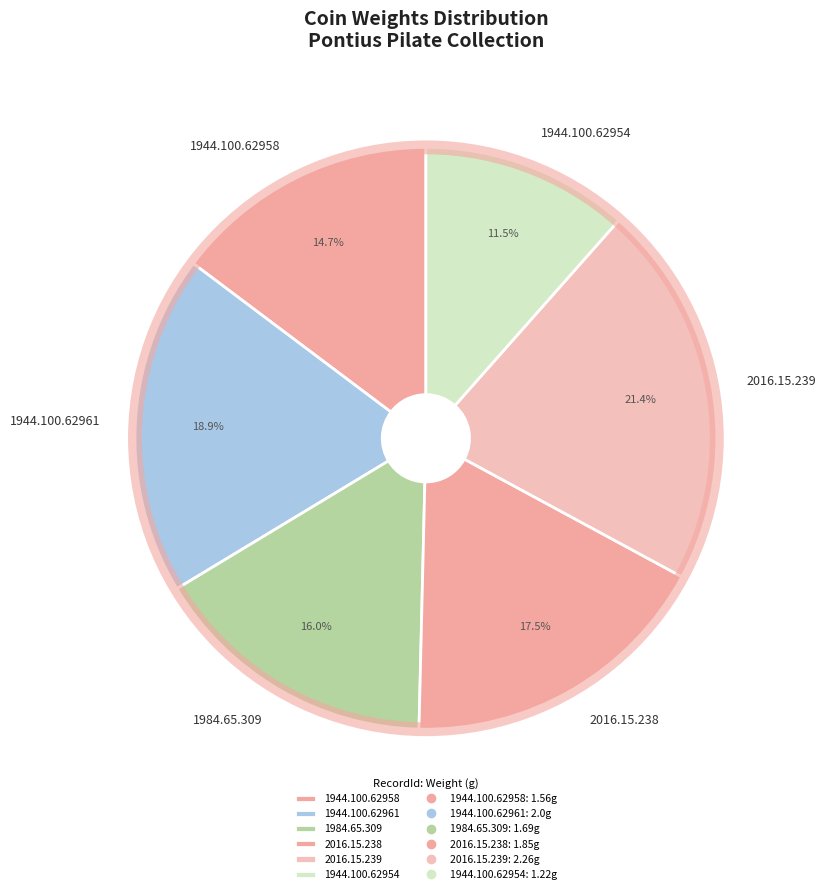

Count the number of slices in the pie.

6